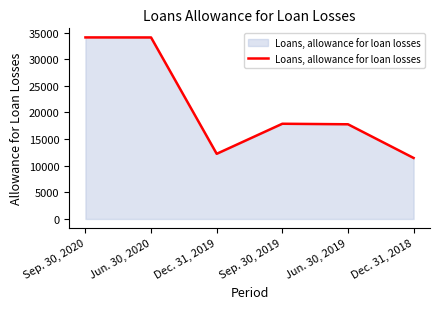

What is the smallest value displayed?

11454